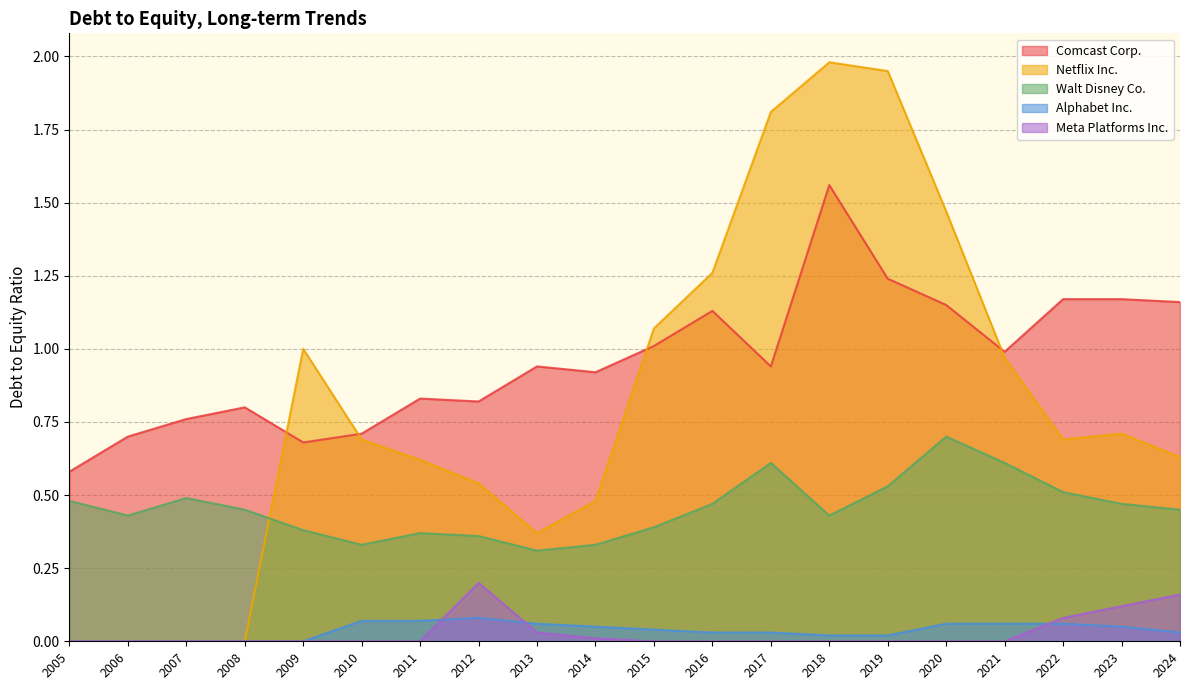

At which label is Walt Disney Co. closest to 0?

2013